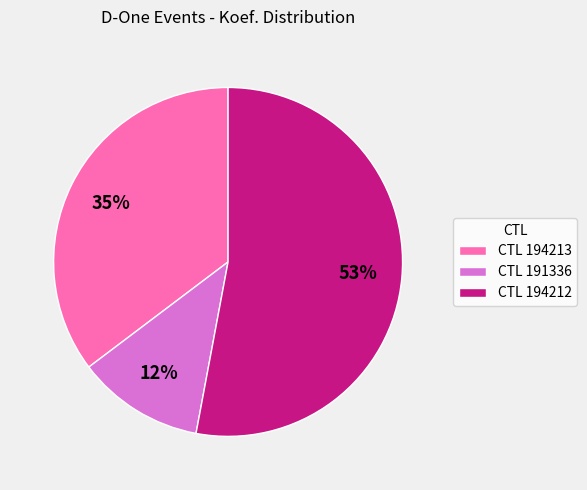

What is the largest slice in the pie chart?

CTL 194212